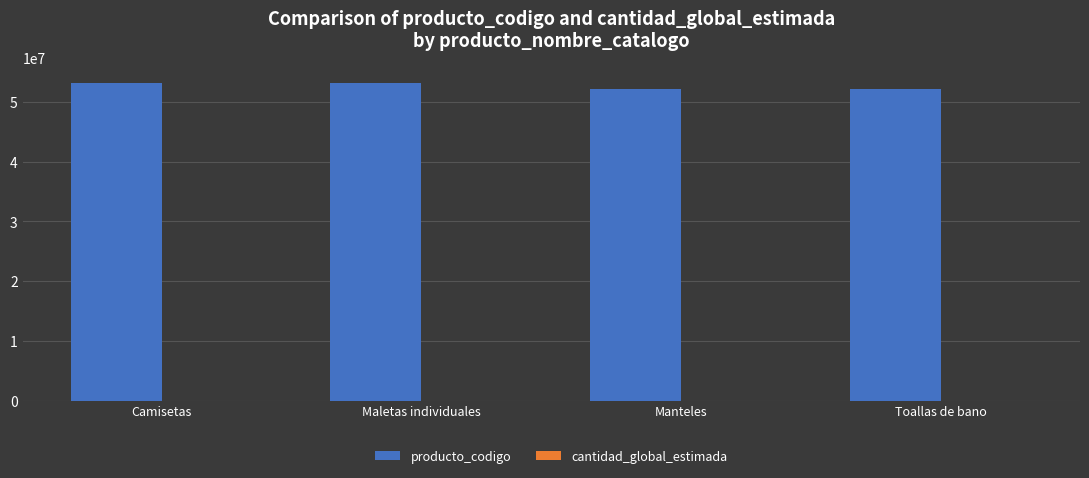

How many categories are shown in the chart?

4